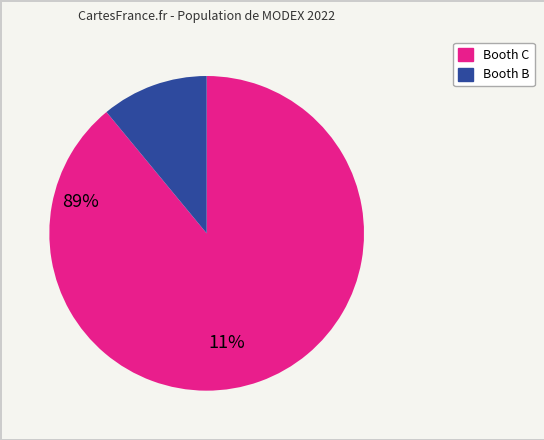

Is the sum of Booth B and Booth C greater than half?

Yes